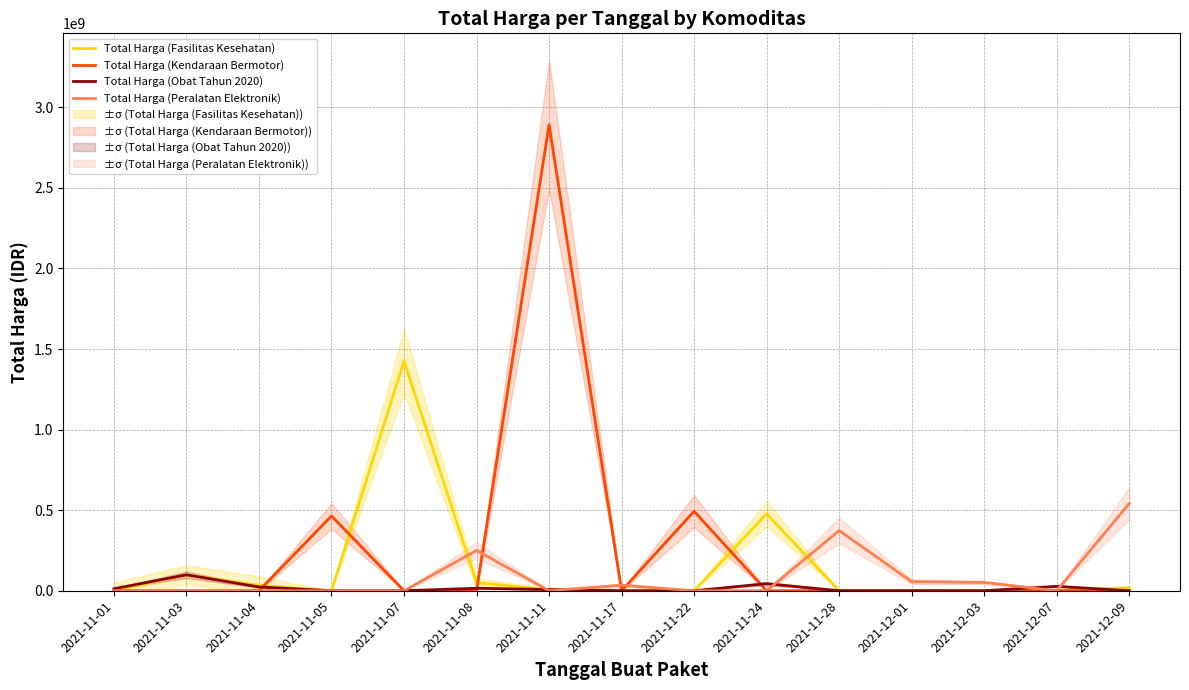

At which label is Total Harga (Peralatan Elektronik) closest to 270535500?

2021-11-08